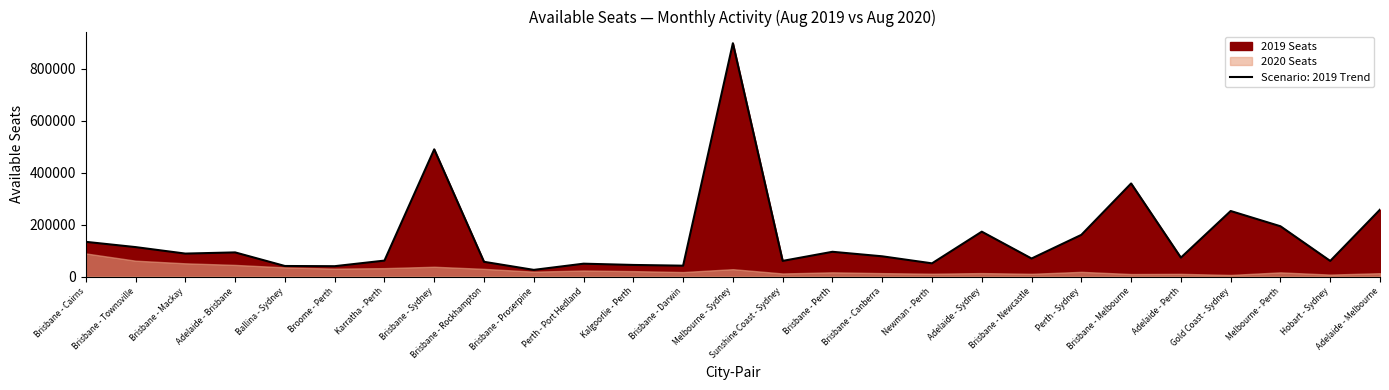

Count the number of categories in the chart.

27